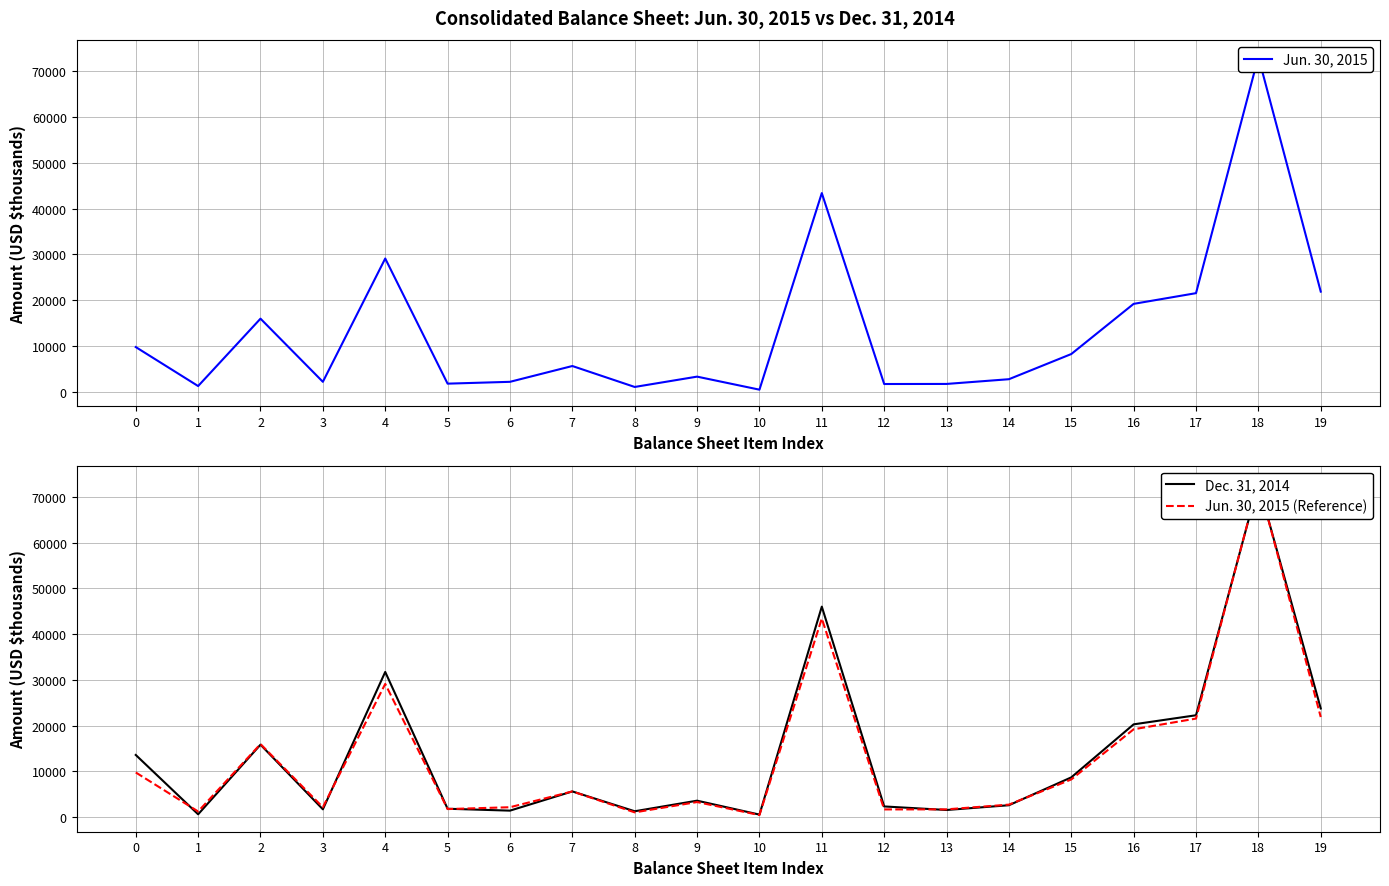

True or false: Jun. 30, 2015 has a value of 3291 at 9.

True